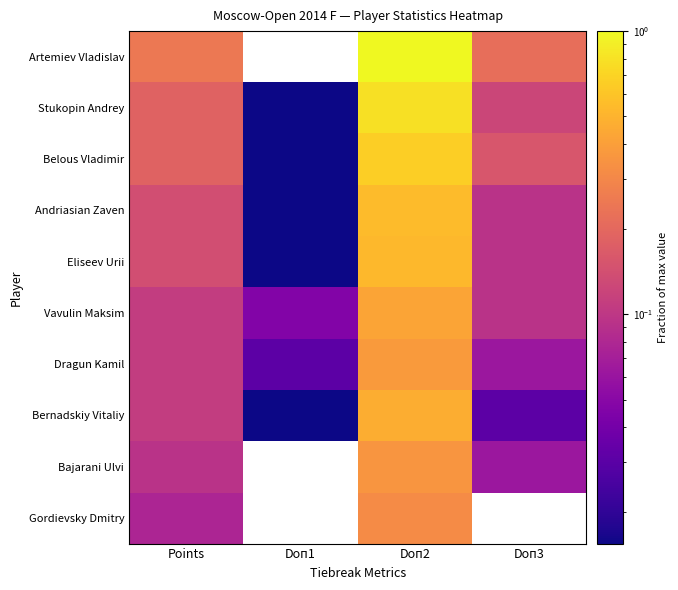

Which series has the largest total across all categories?

Artemiev Vladislav